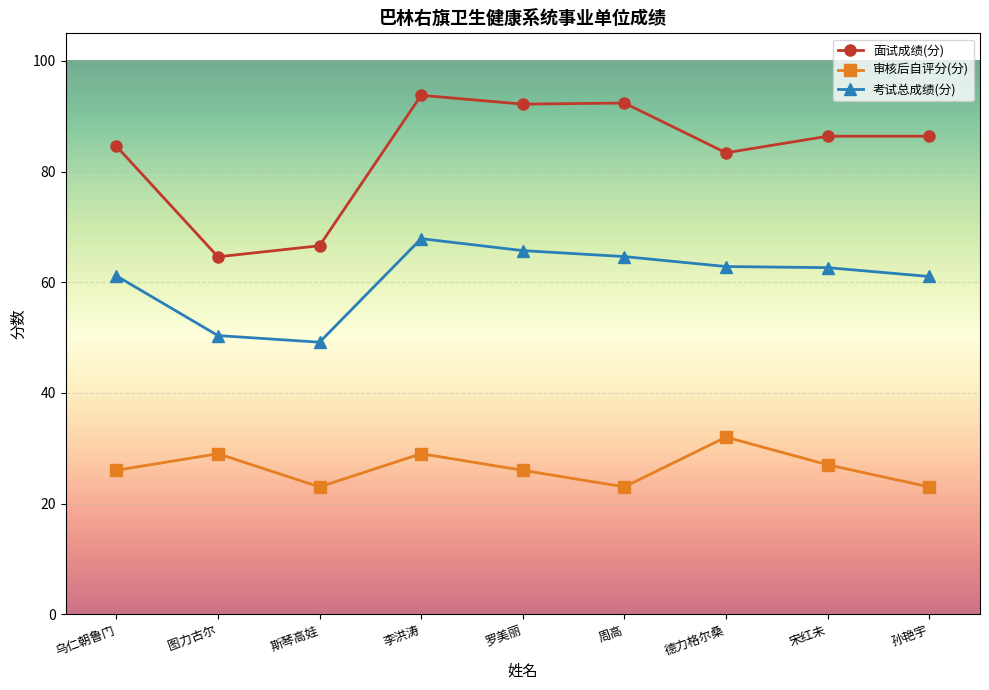

Rank the series by their average value, from highest to lowest.

面试成绩(分), 考试总成绩(分), 审核后自评分(分)